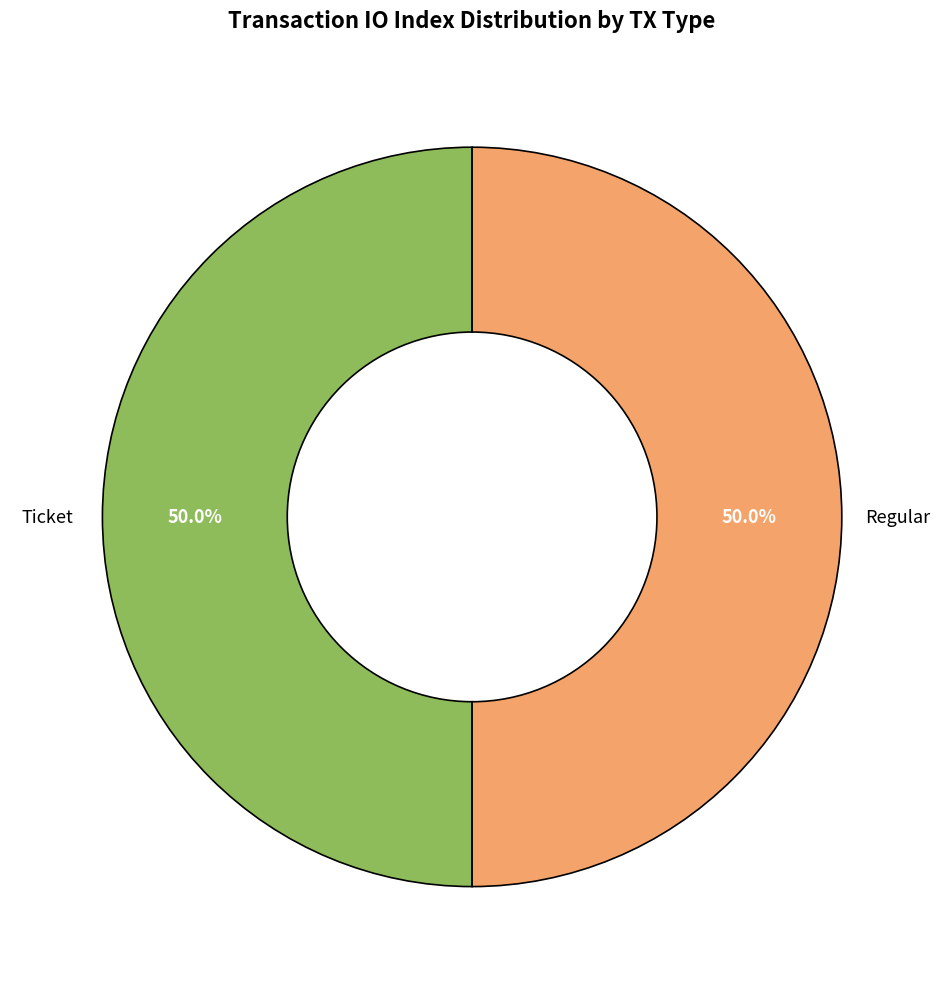

Rank the categories by value from lowest to highest.

Ticket (io_index=0), Regular (io_index=18)